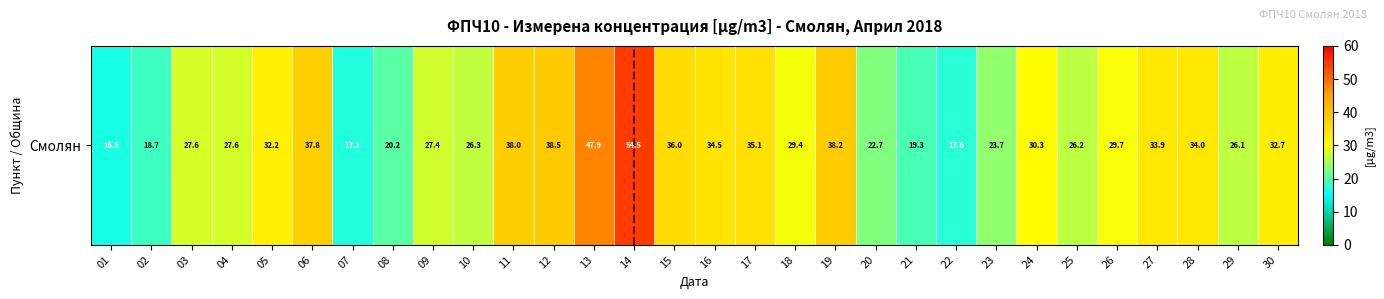

Is it true that the value at 24 is 30.3?

True